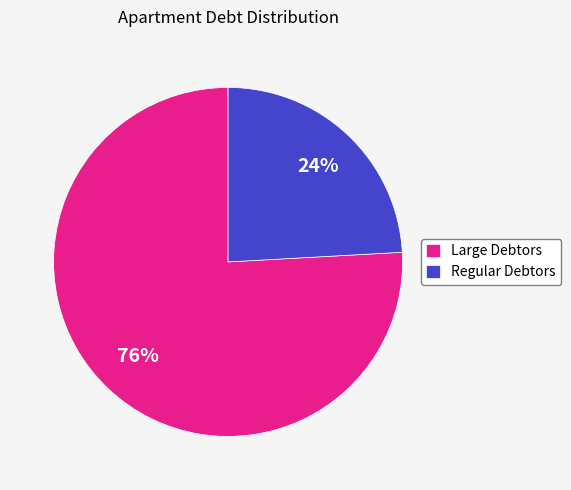

What is the smallest slice in the pie chart?

Regular Debtors